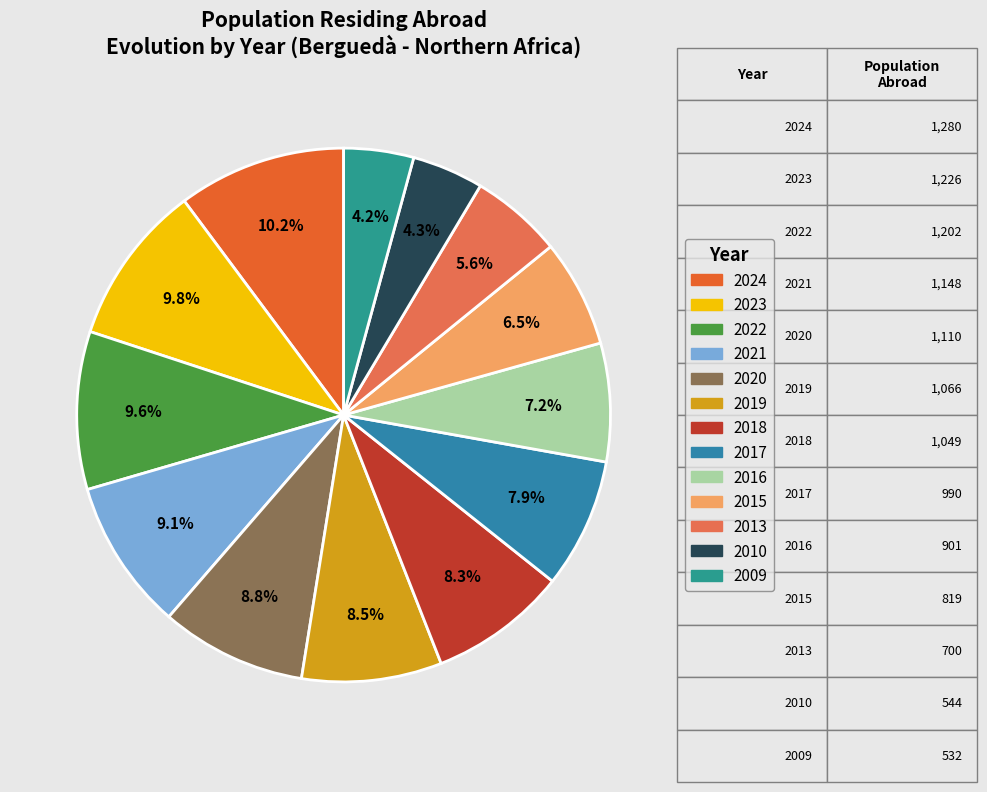

Approximately how many times larger is the value at 2009 compared to 2023?

0.4